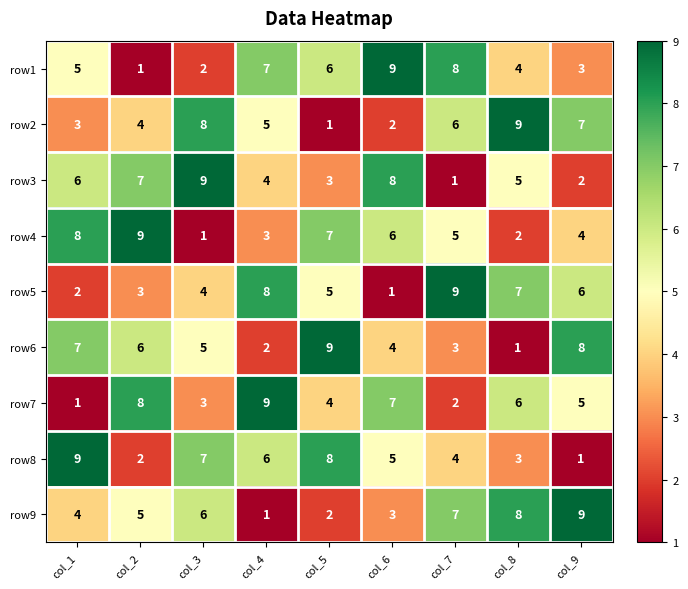

What is the difference between the maximum and second lowest values in the row6 series?

7